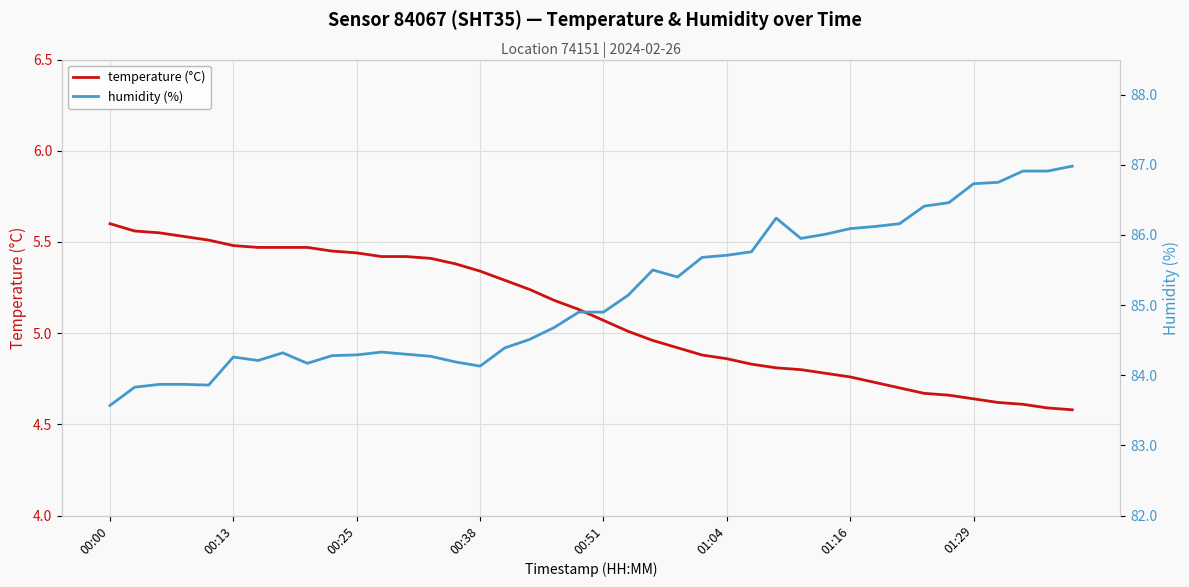

True or false: temperature (°C) and humidity (%) cross at least once.

False